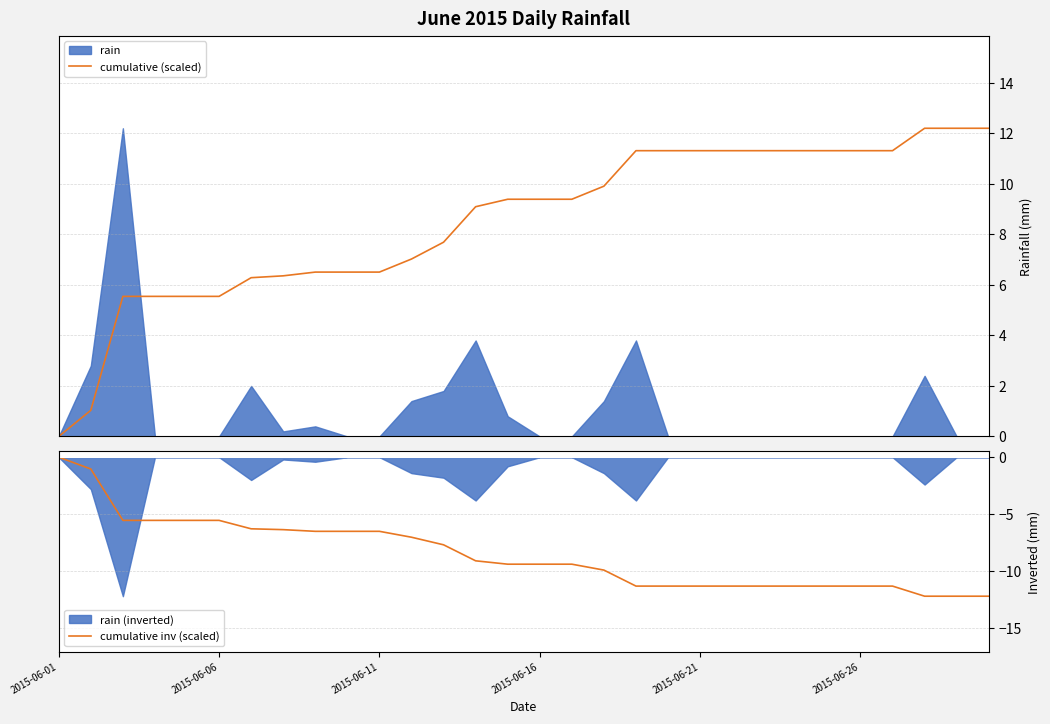

The value of cumulative inv (scaled) at 2015-06-26 is -17.2. True or false?

False